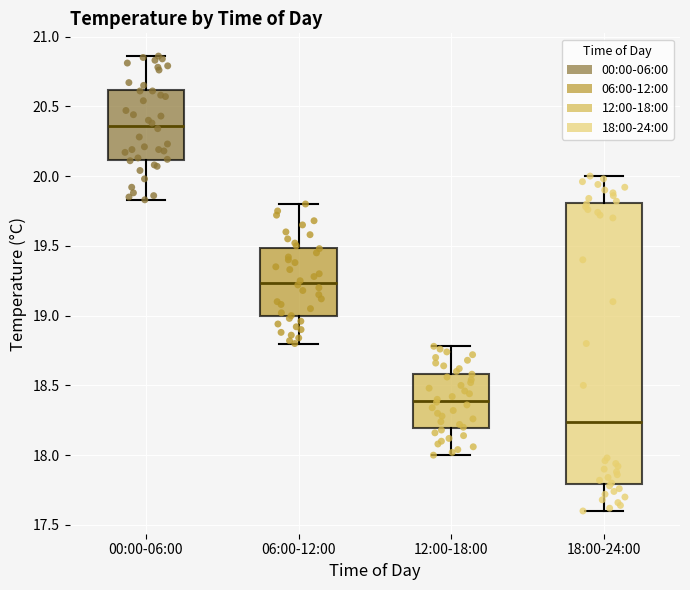

Comparing the boxes themselves (not the whiskers), which one is the tallest?

18:00-24:00